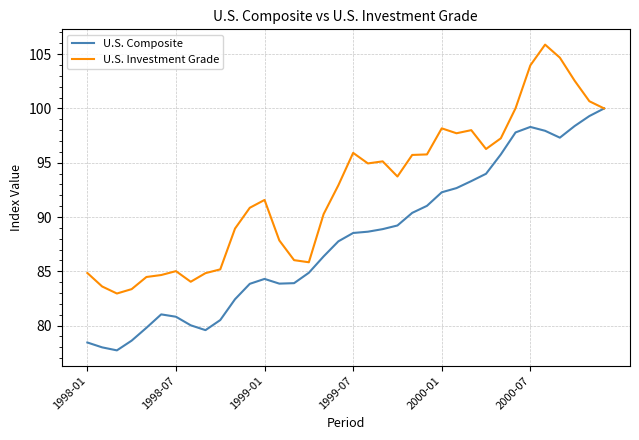

List the series in order of their overall mean, lowest first.

U.S. Composite, U.S. Investment Grade